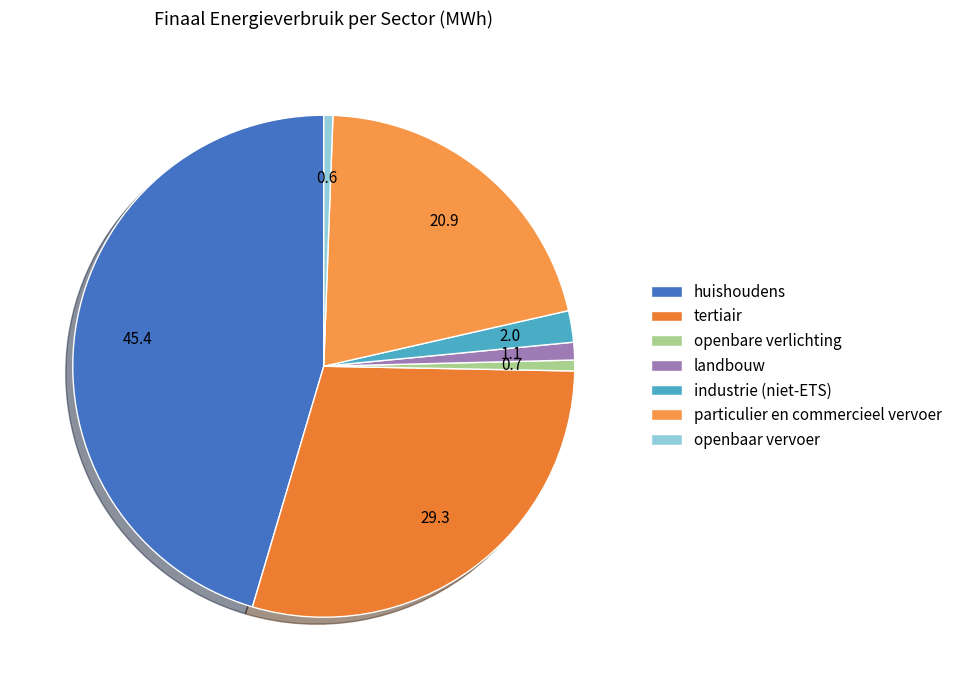

Is the sum of huishoudens and openbare verlichting greater than half?

No